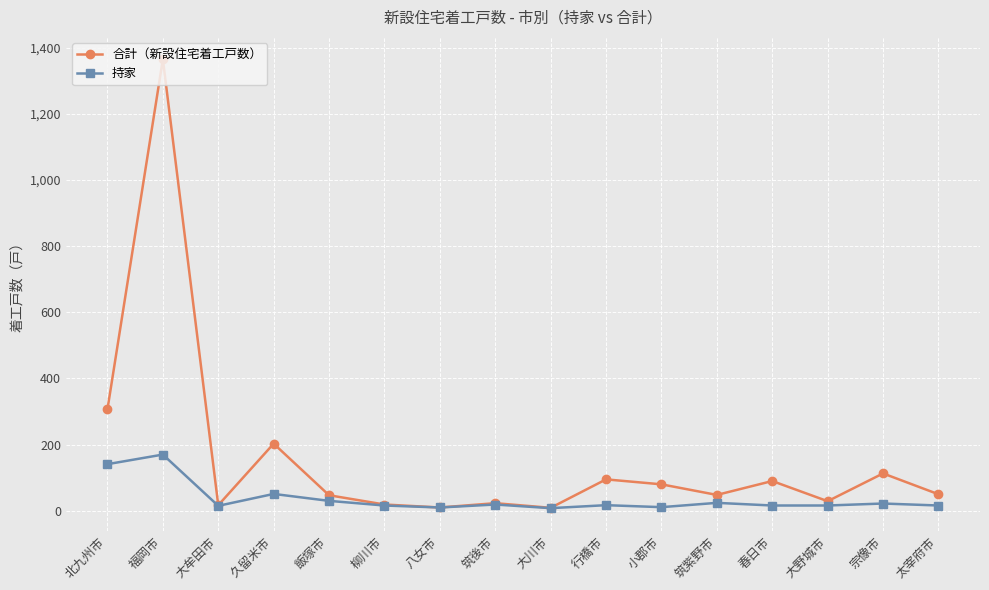

Which category has the highest value in the 持家 series?

福岡市